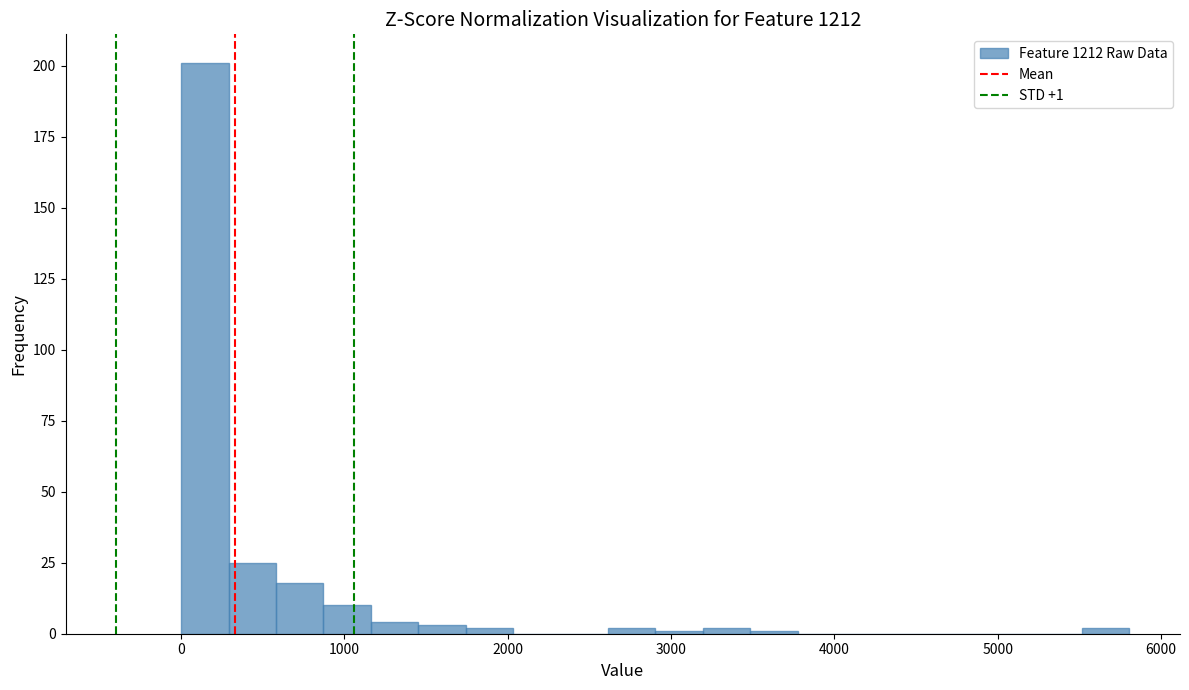

Around what value on the x-axis is the tallest bar? Give the approximate position of its centre, as read against the axis.

100